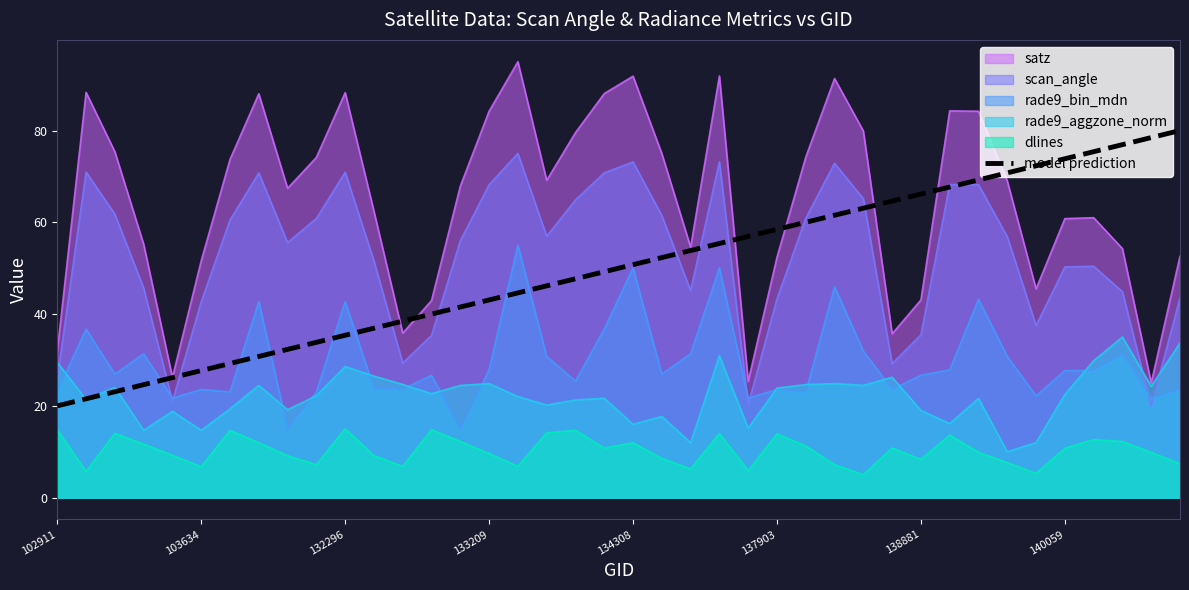

Which series has the widest spread of values?

satz